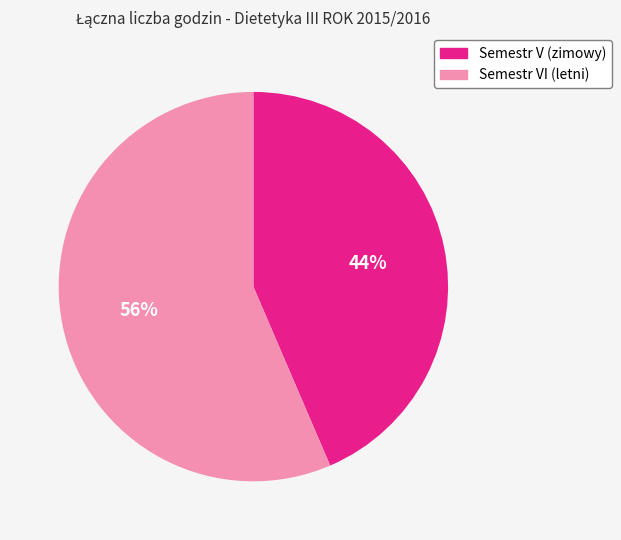

How many slices are in this pie chart?

2